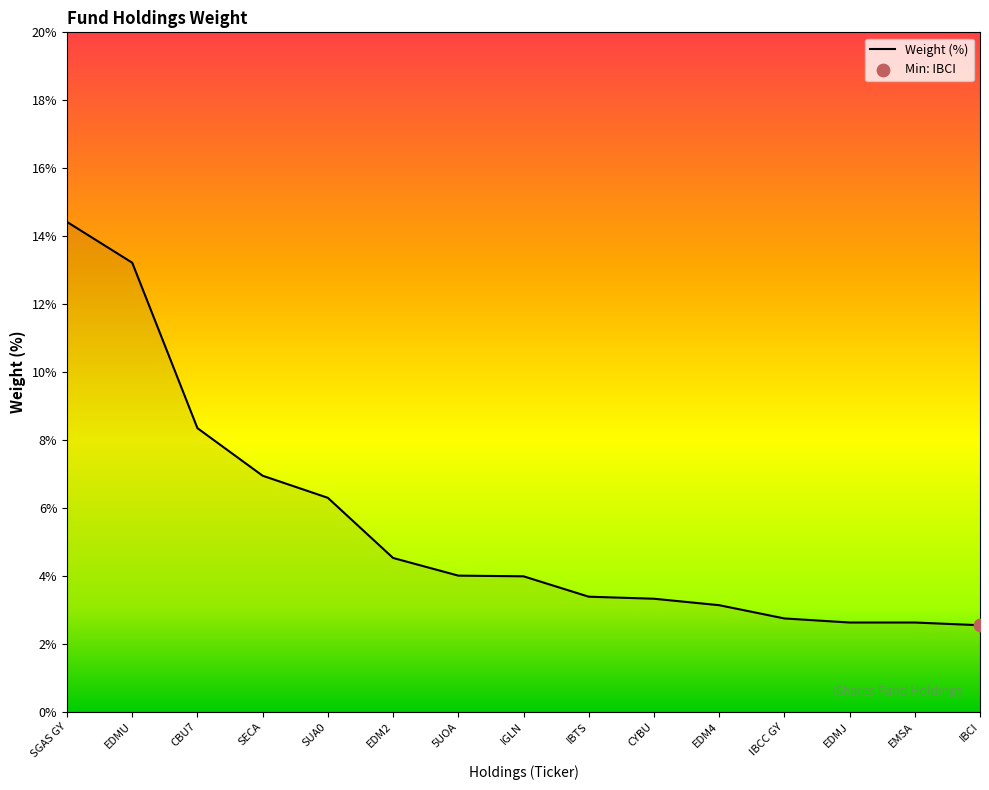

Between SECA and IBCC GY, which is larger?

SECA